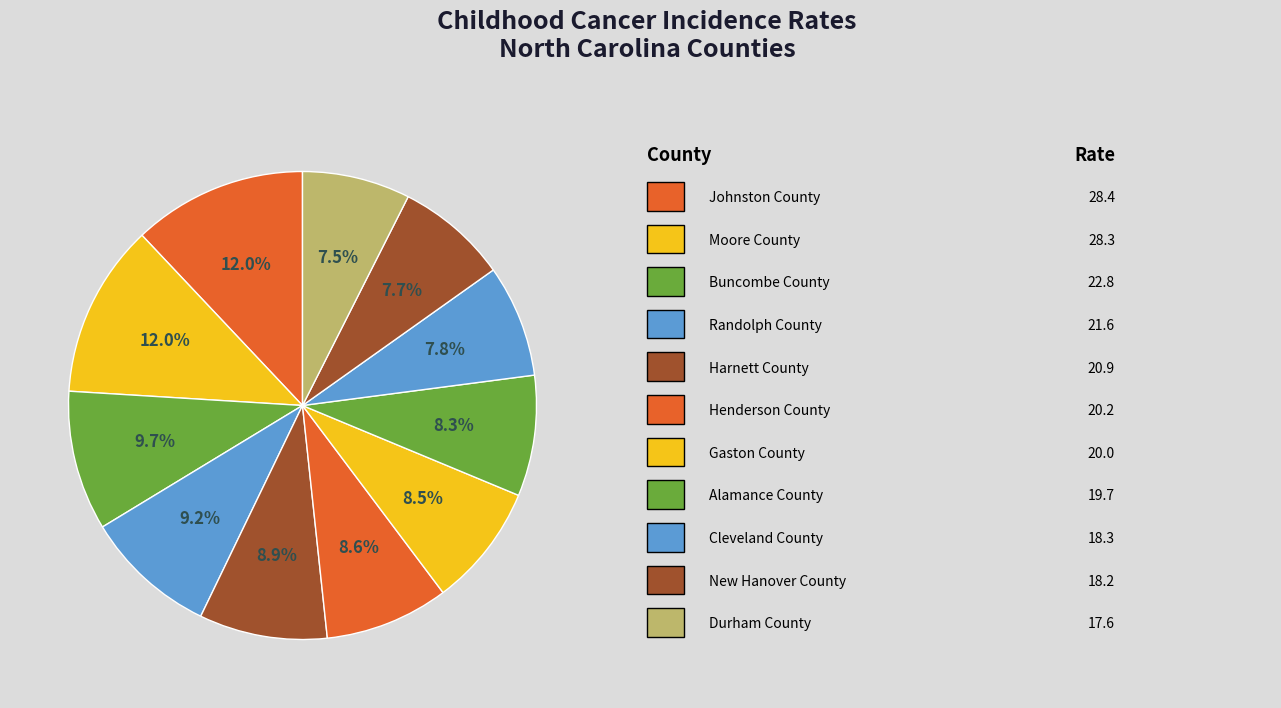

Count the number of slices in the pie.

11